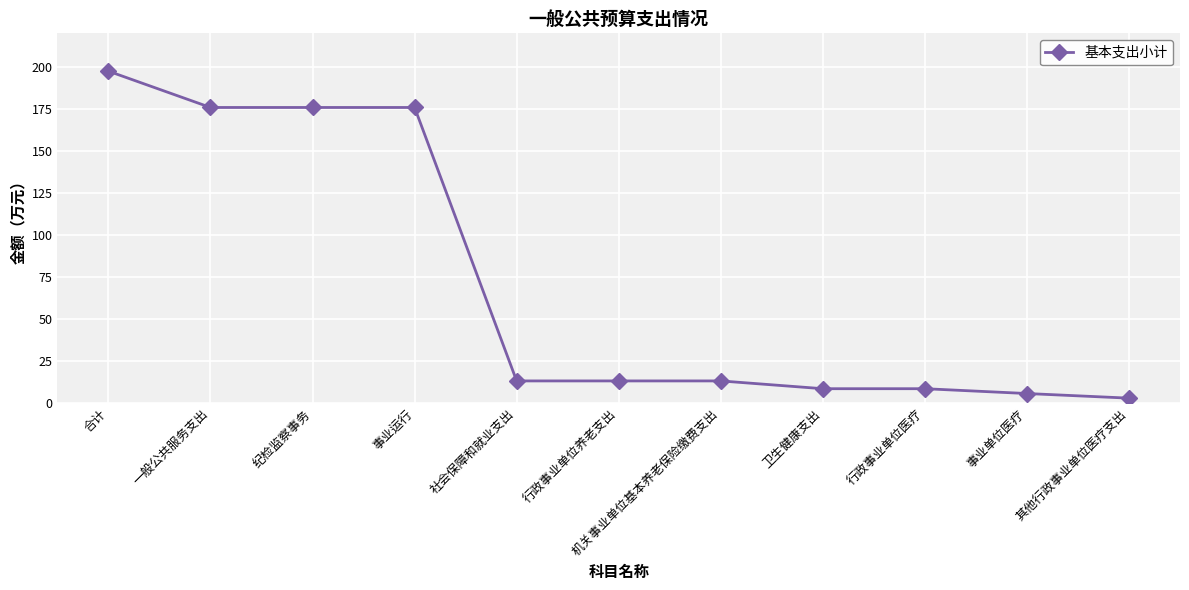

Between 行政事业单位养老支出 and 其他行政事业单位医疗支出, which is larger?

行政事业单位养老支出